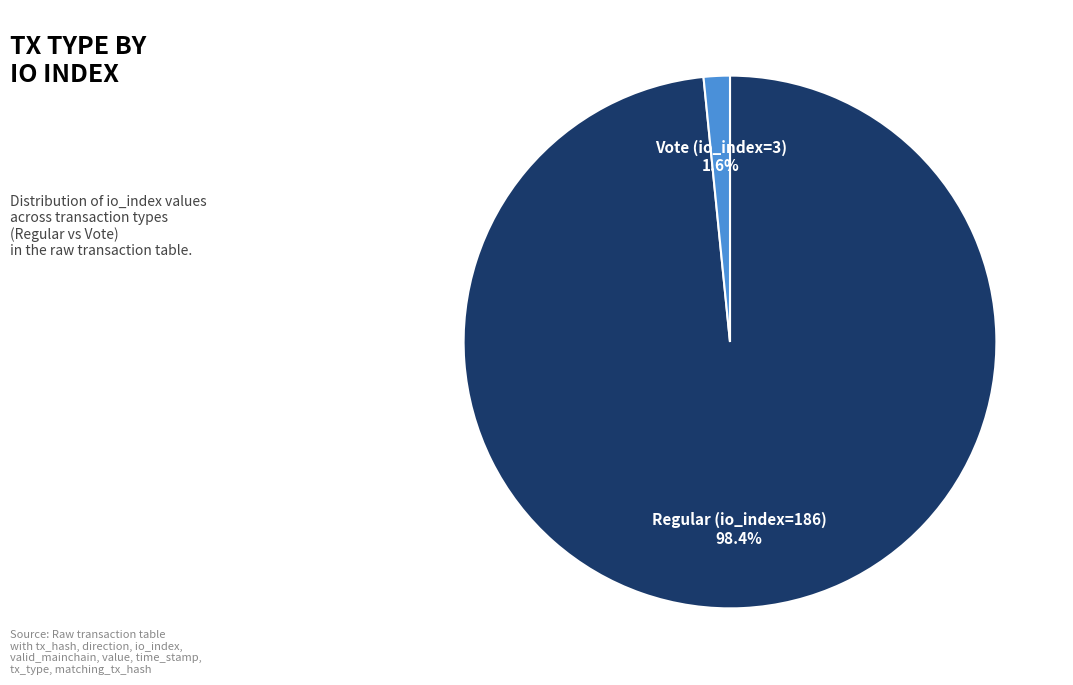

What is the majority slice?

Regular (io_index=186)